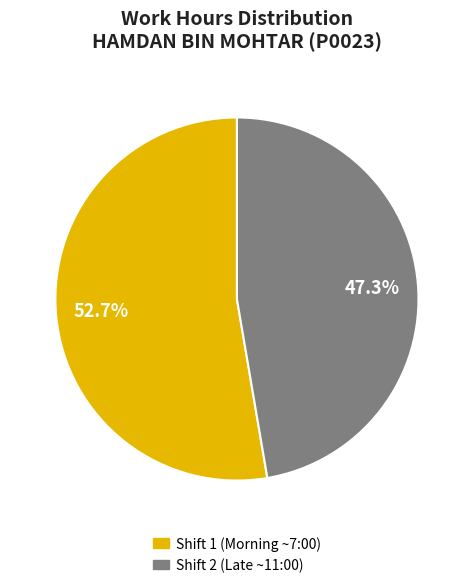

Does any single category account for the majority?

Yes